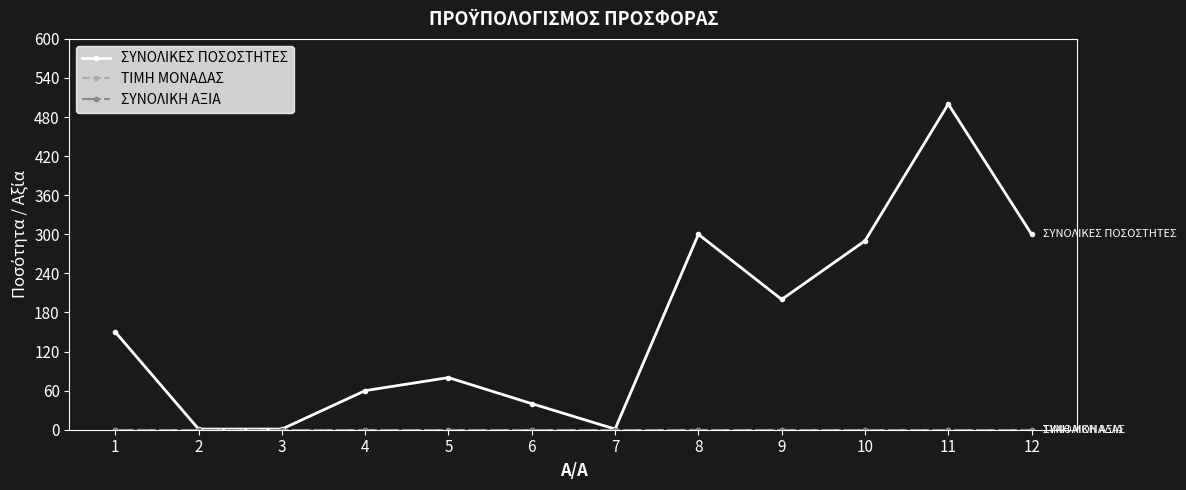

Does the chart have visible grid lines?

No